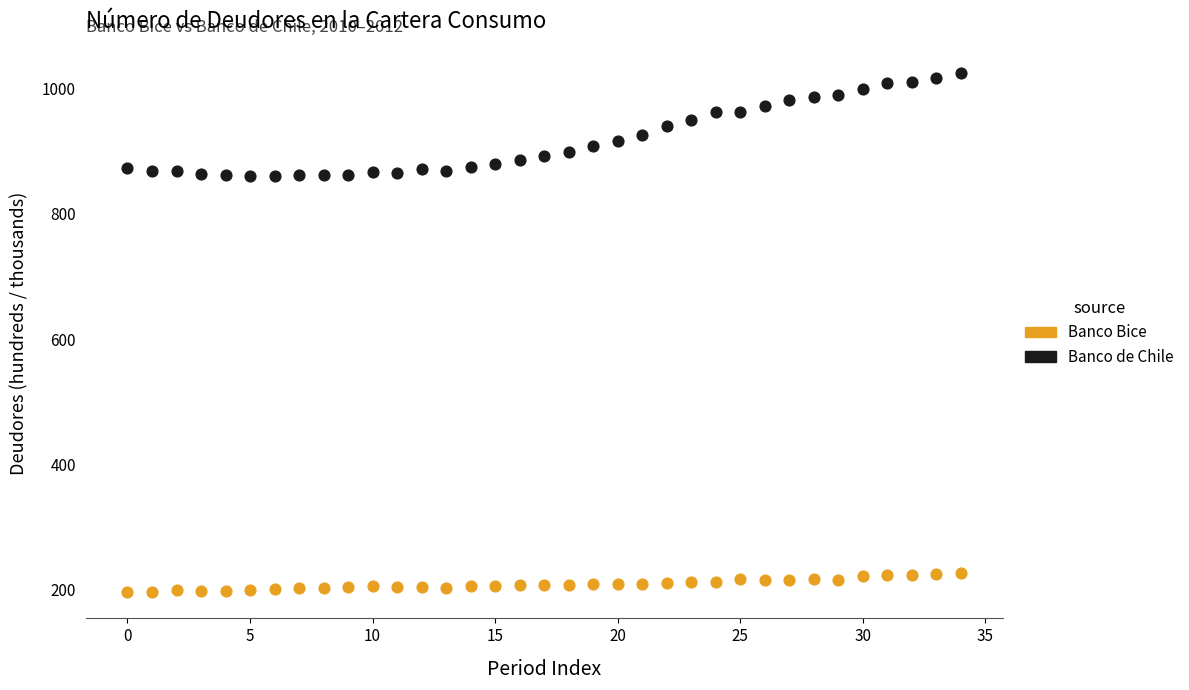

Which series has the largest Y range (max minus min)?

Banco de Chile